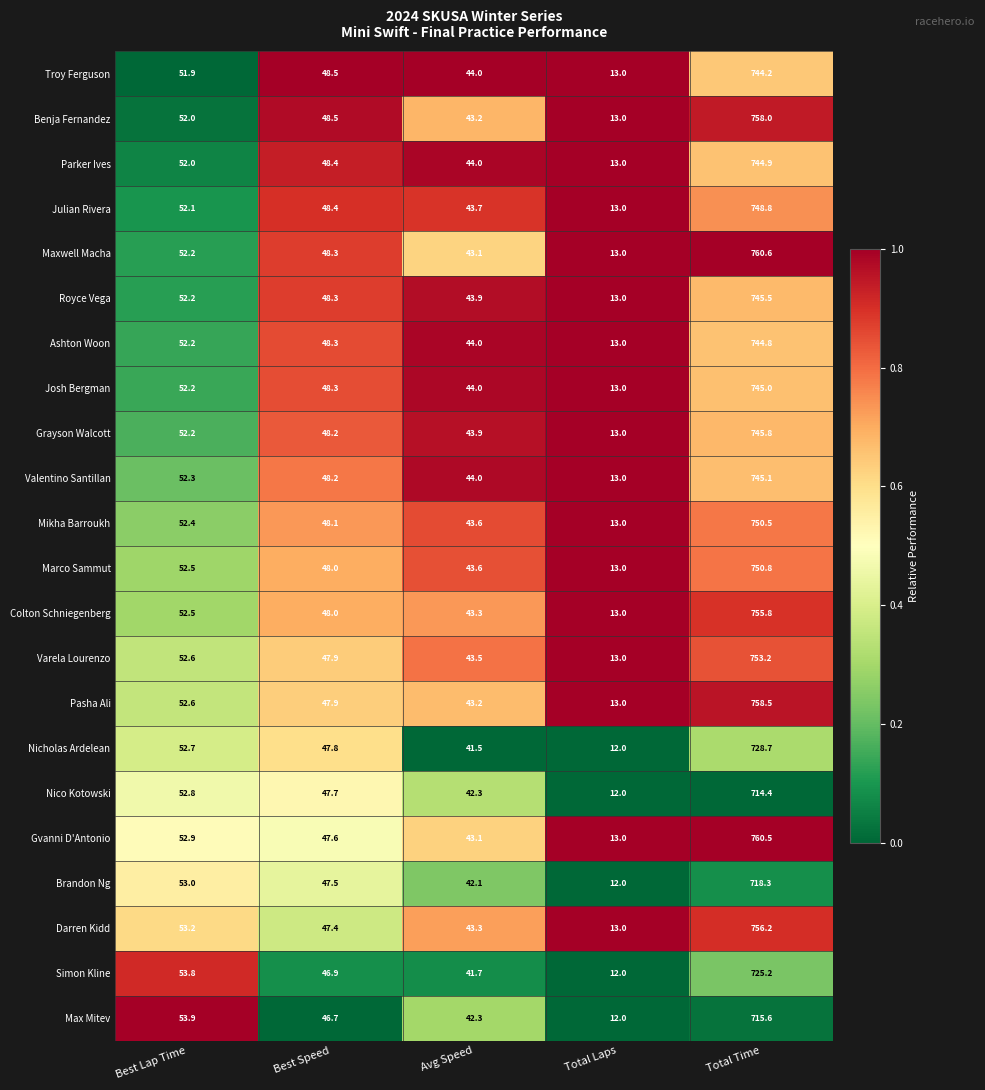

What is the sum of all Simon Kline values?

879.6